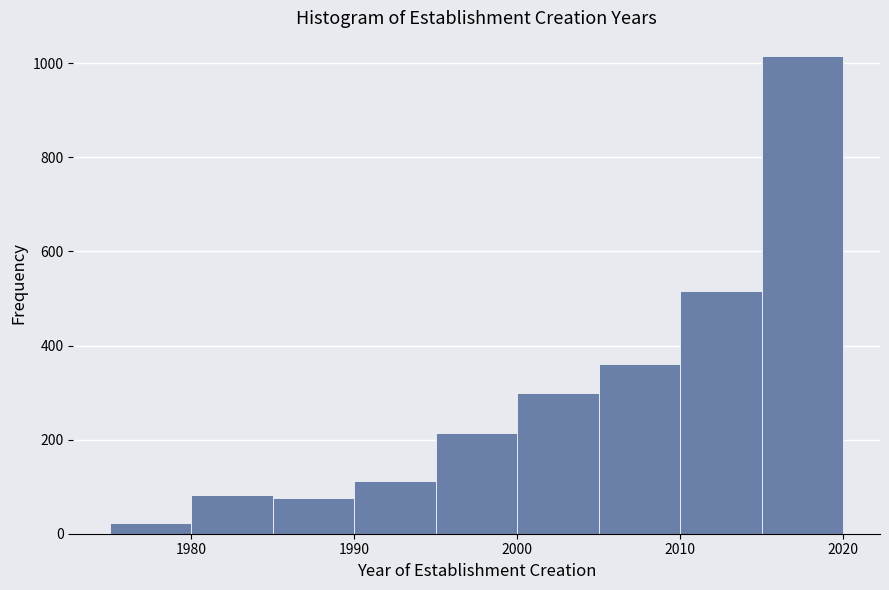

What is the height of the bar covering 2005 to 2010 on the x-axis? The values are not printed on the chart, so give them approximately, as read against the axis.

360